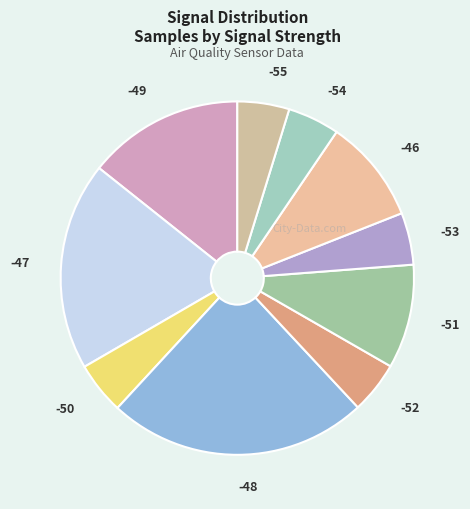

Is it true that -48 is 16% of the pie?

False